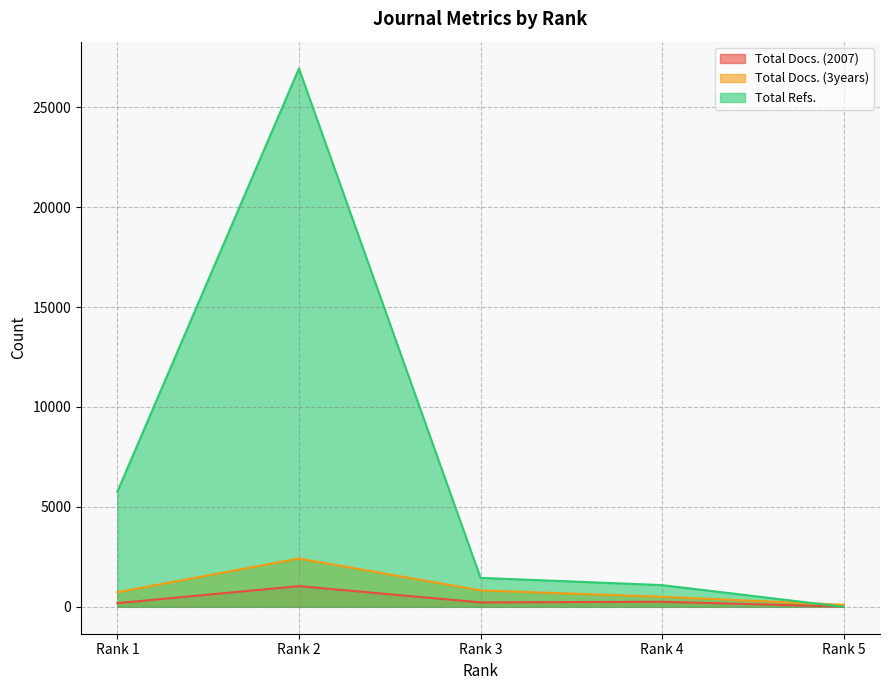

Which has a higher value, Rank 3 or Rank 5?

Rank 3